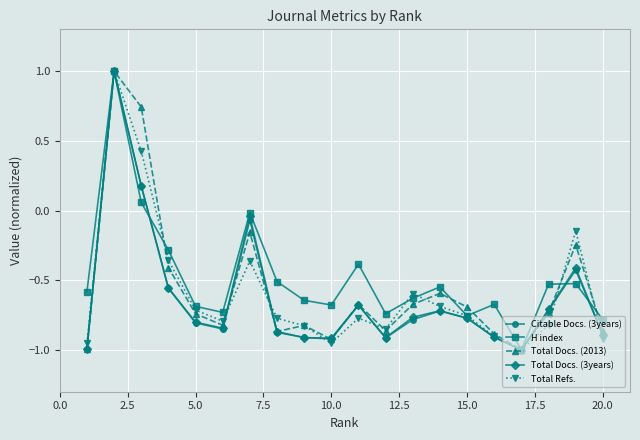

How many values in Total Docs. (3years) are below zero?

18